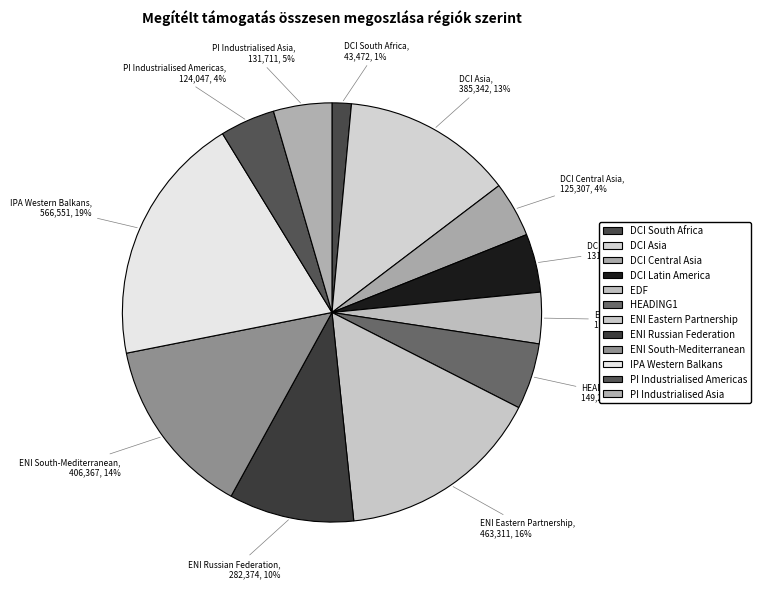

What is the largest slice in the pie chart?

IPA Western Balkans